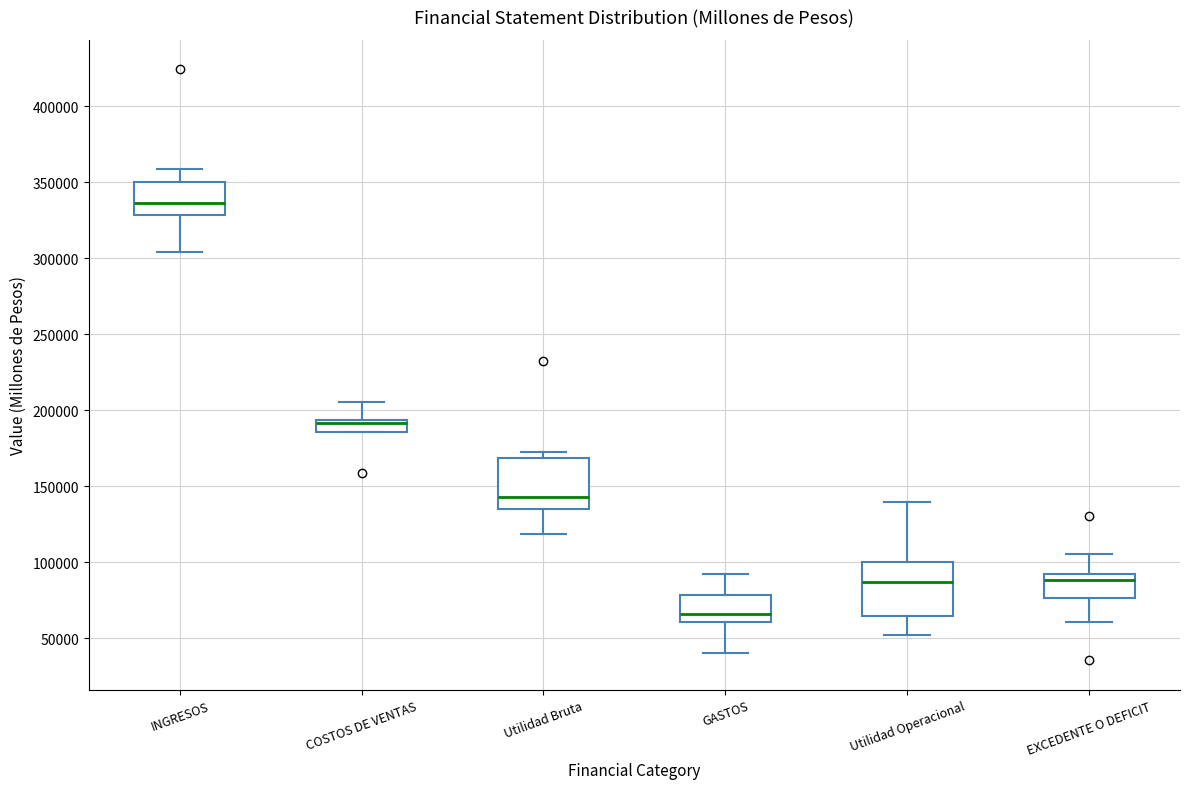

Where is the upper edge of the box for GASTOS on the y-axis? The values are not printed on the chart, so give them approximately, as read against the axis.

80000